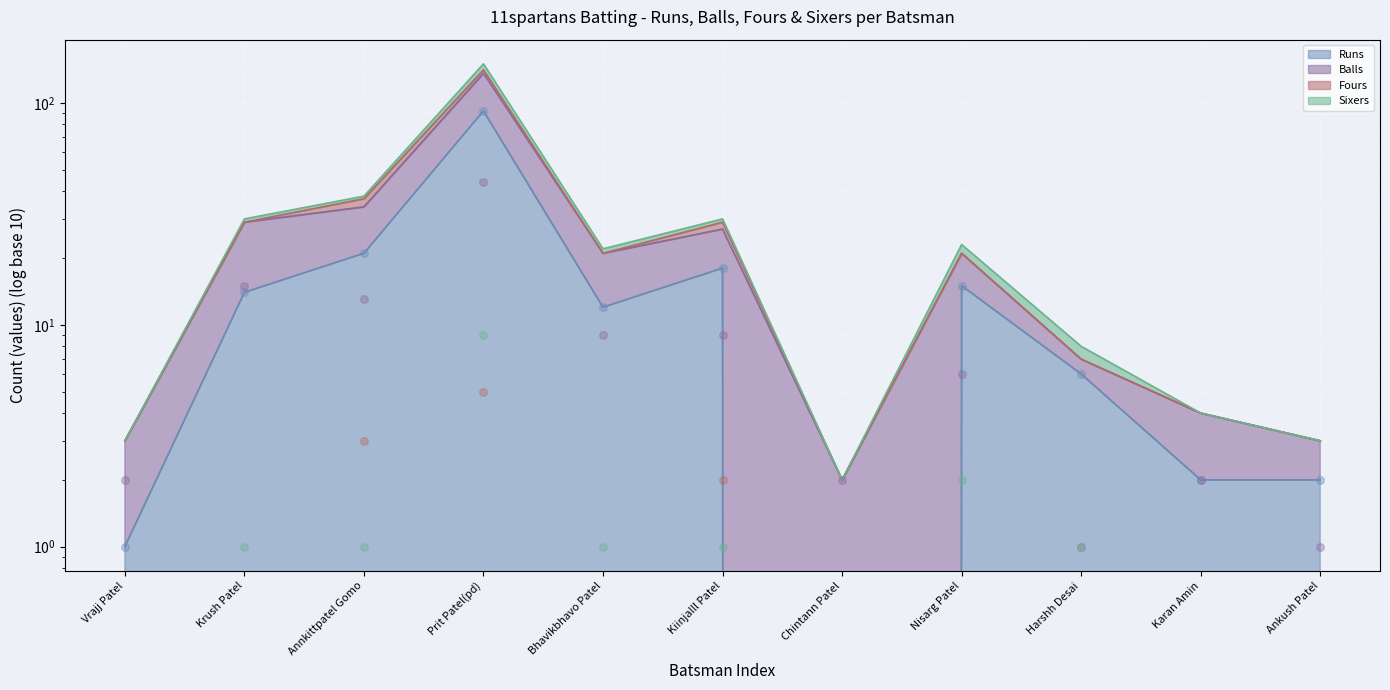

Is the value of Sixers at Nisarg Patel greater than the value of Runs at Annkittpatel Gomo?

No